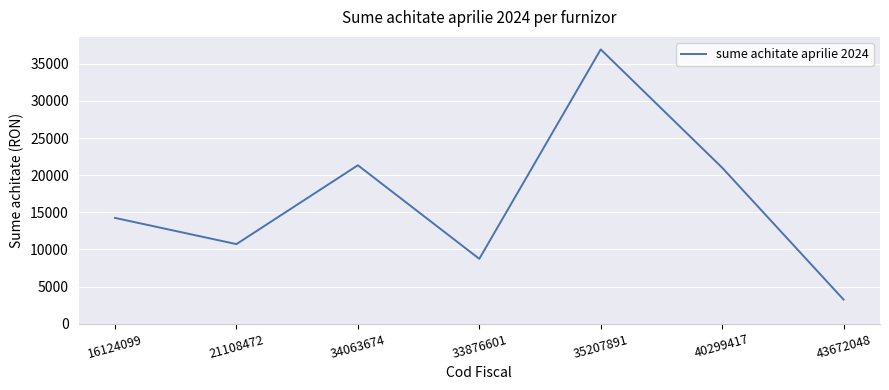

Count the number of data series in this chart.

1